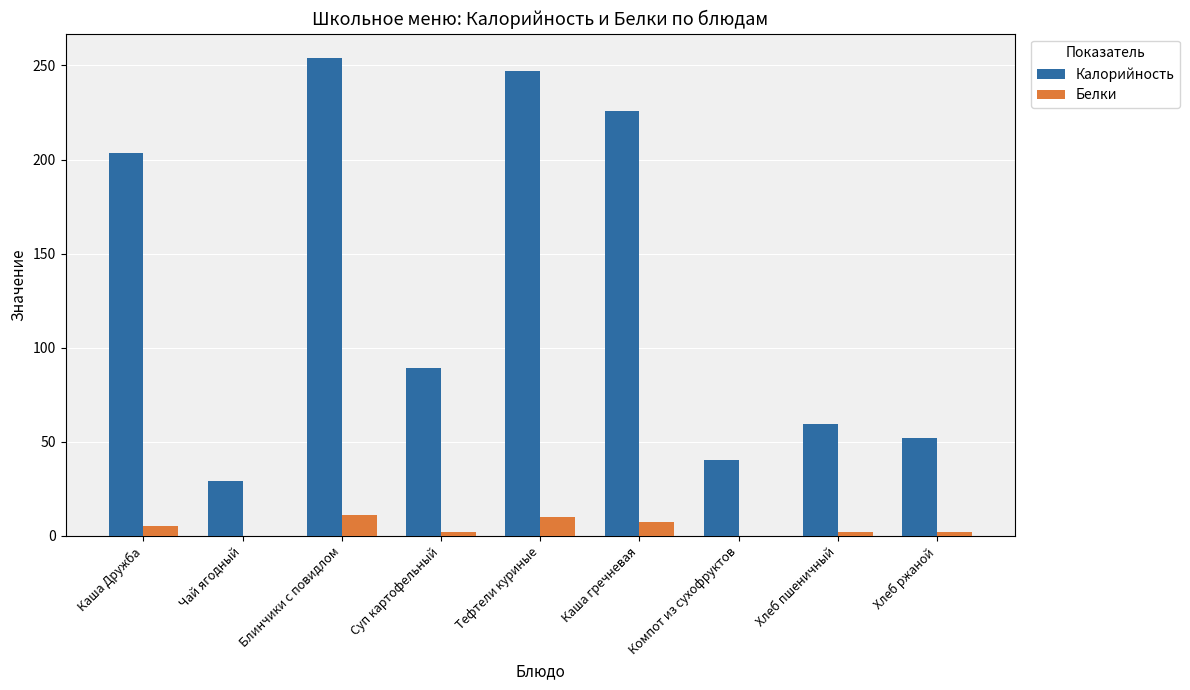

At which category does the chart reach its peak across all series?

Блинчики с повидлом